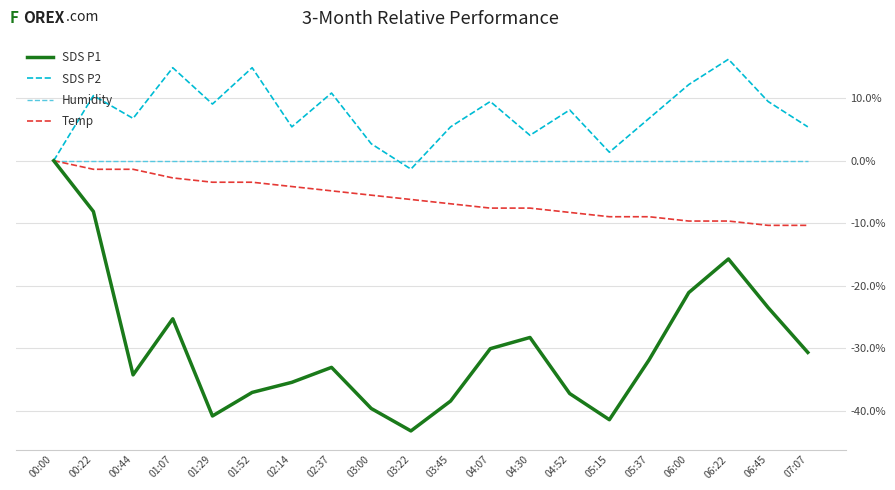

Which label corresponds to the largest value in the chart?

06:22